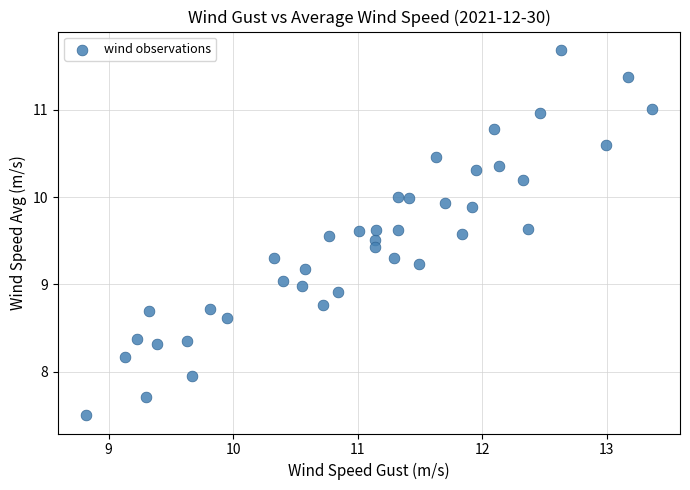

What is the range of X values (max minus min)?

4.5